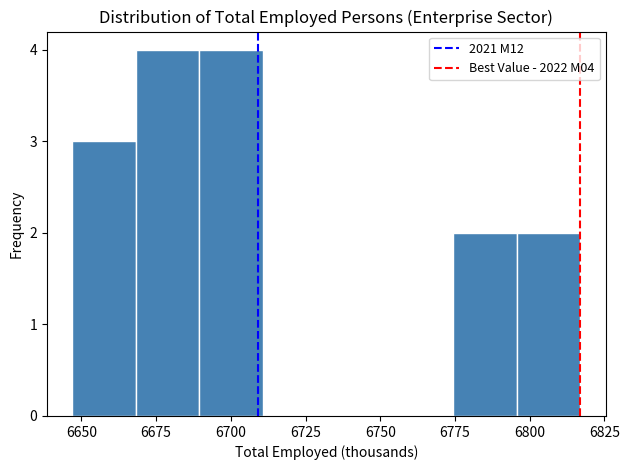

Reading left to right, list every bar in this chart as the range it spans on the x-axis followed by its height. Neither the bar edges nor the heights are printed on the chart, so give them approximately, as read against the axes.

6645 to 6670: 3
6670 to 6690: 4
6690 to 6710: 4
6710 to 6730: 0
6730 to 6755: 0
6755 to 6775: 0
6775 to 6795: 2
6795 to 6815: 2